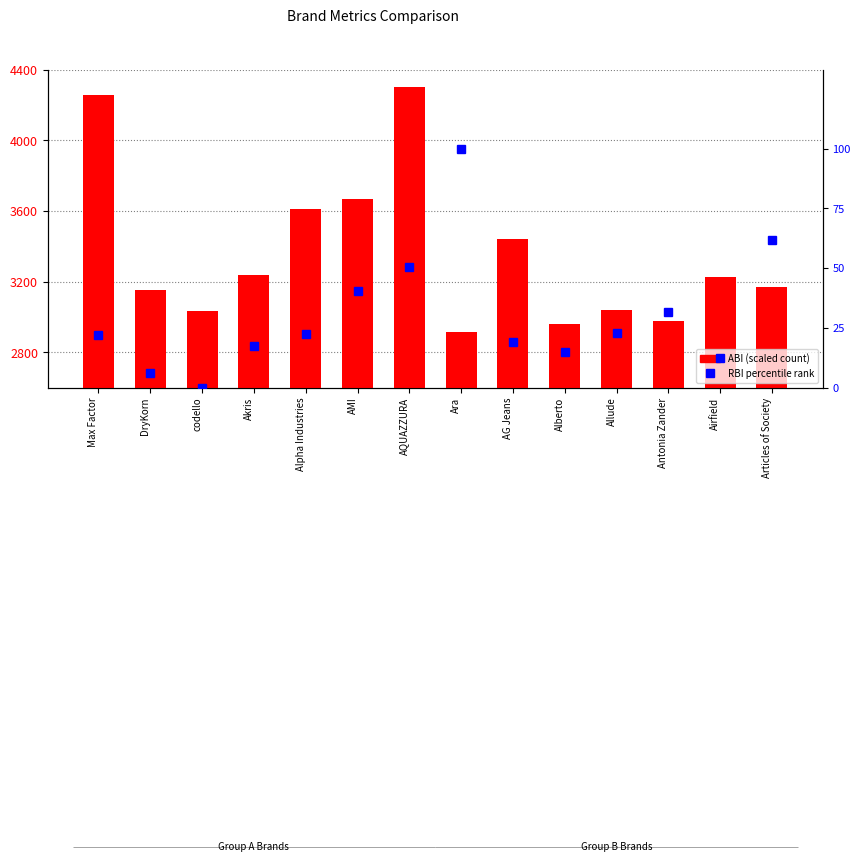

Where does the RBI percentile series first go above 22?

Alpha Industries